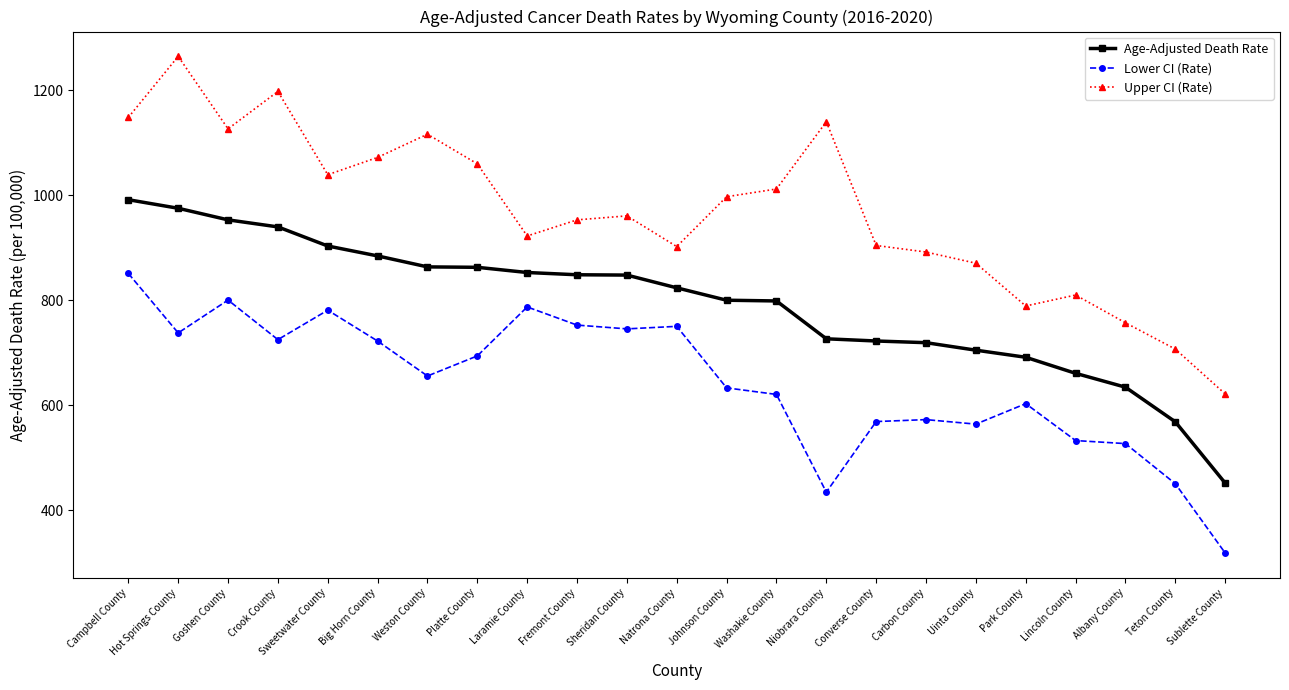

At which label does Lower CI (Rate) reach its minimum?

Sublette County